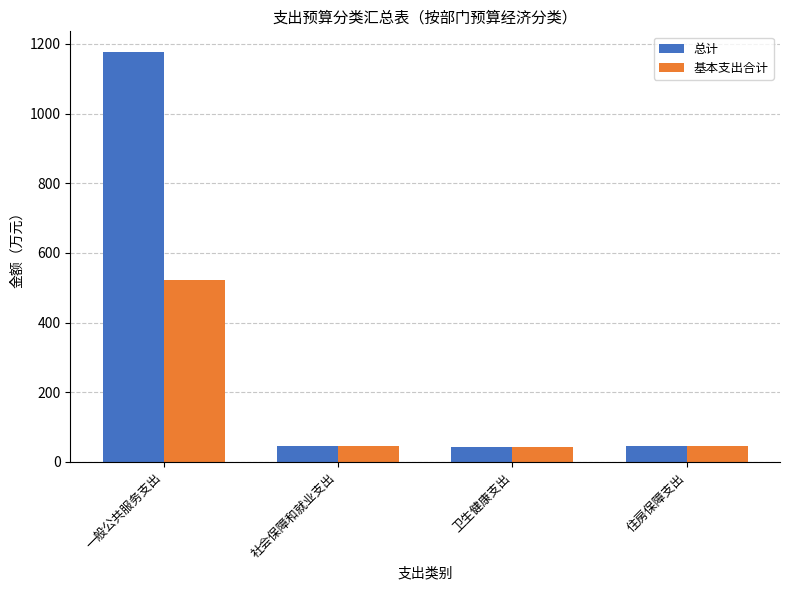

Which series has the largest range (max minus min)?

总计